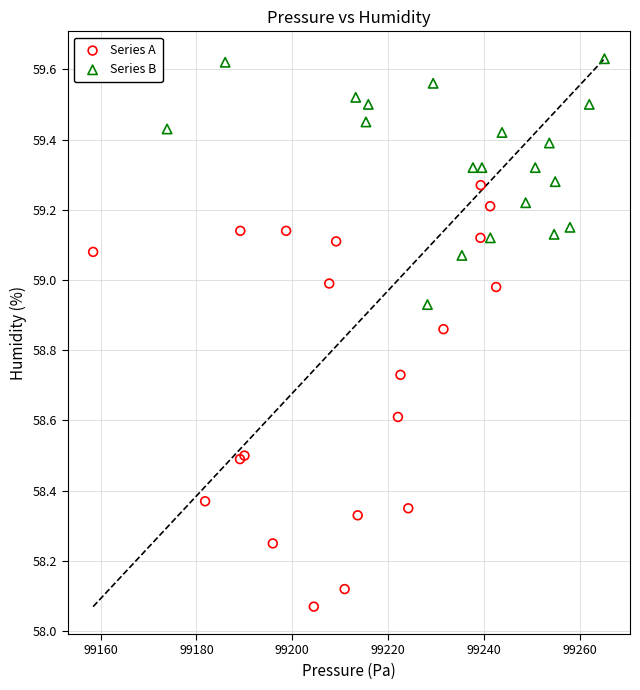

What are all the series names shown in the legend?

Series A, Series B